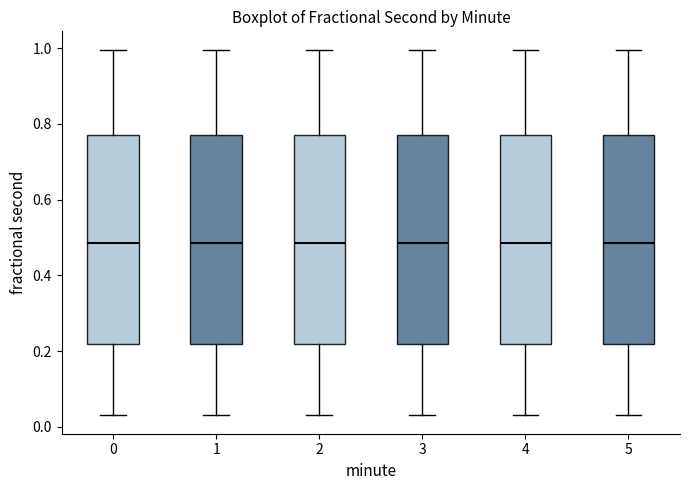

Reading left to right, read every box against the y-axis: the position of its median line, the range the box covers, and the ends of its whiskers. The values are not printed on the chart, so give them approximately, as read against the axis.

0: median 0.48, box 0.22 to 0.78, whiskers 0.04 to 1.00
1: median 0.48, box 0.22 to 0.78, whiskers 0.04 to 1.00
2: median 0.48, box 0.22 to 0.78, whiskers 0.04 to 1.00
3: median 0.48, box 0.22 to 0.78, whiskers 0.04 to 1.00
4: median 0.48, box 0.22 to 0.78, whiskers 0.04 to 1.00
5: median 0.48, box 0.22 to 0.78, whiskers 0.04 to 1.00